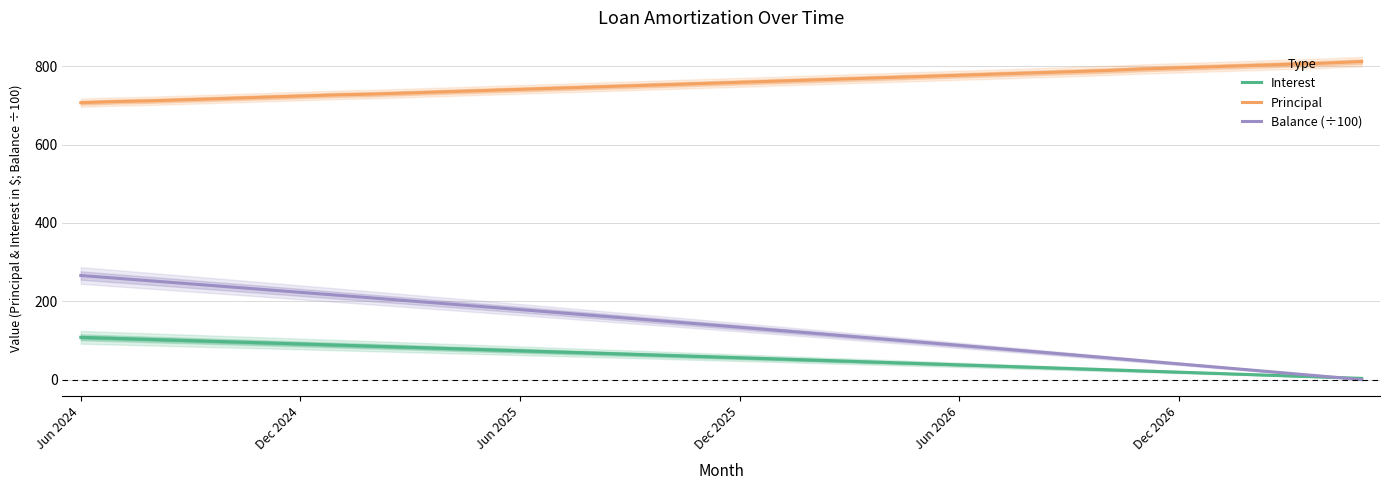

True or false: Interest and Principal intersect in this chart.

False